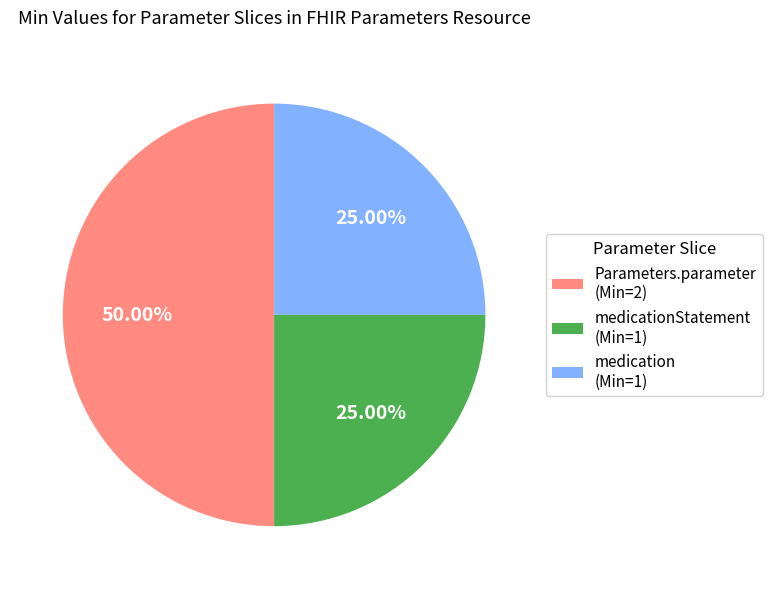

Is medicationStatement (Min=1) the majority of the pie?

No